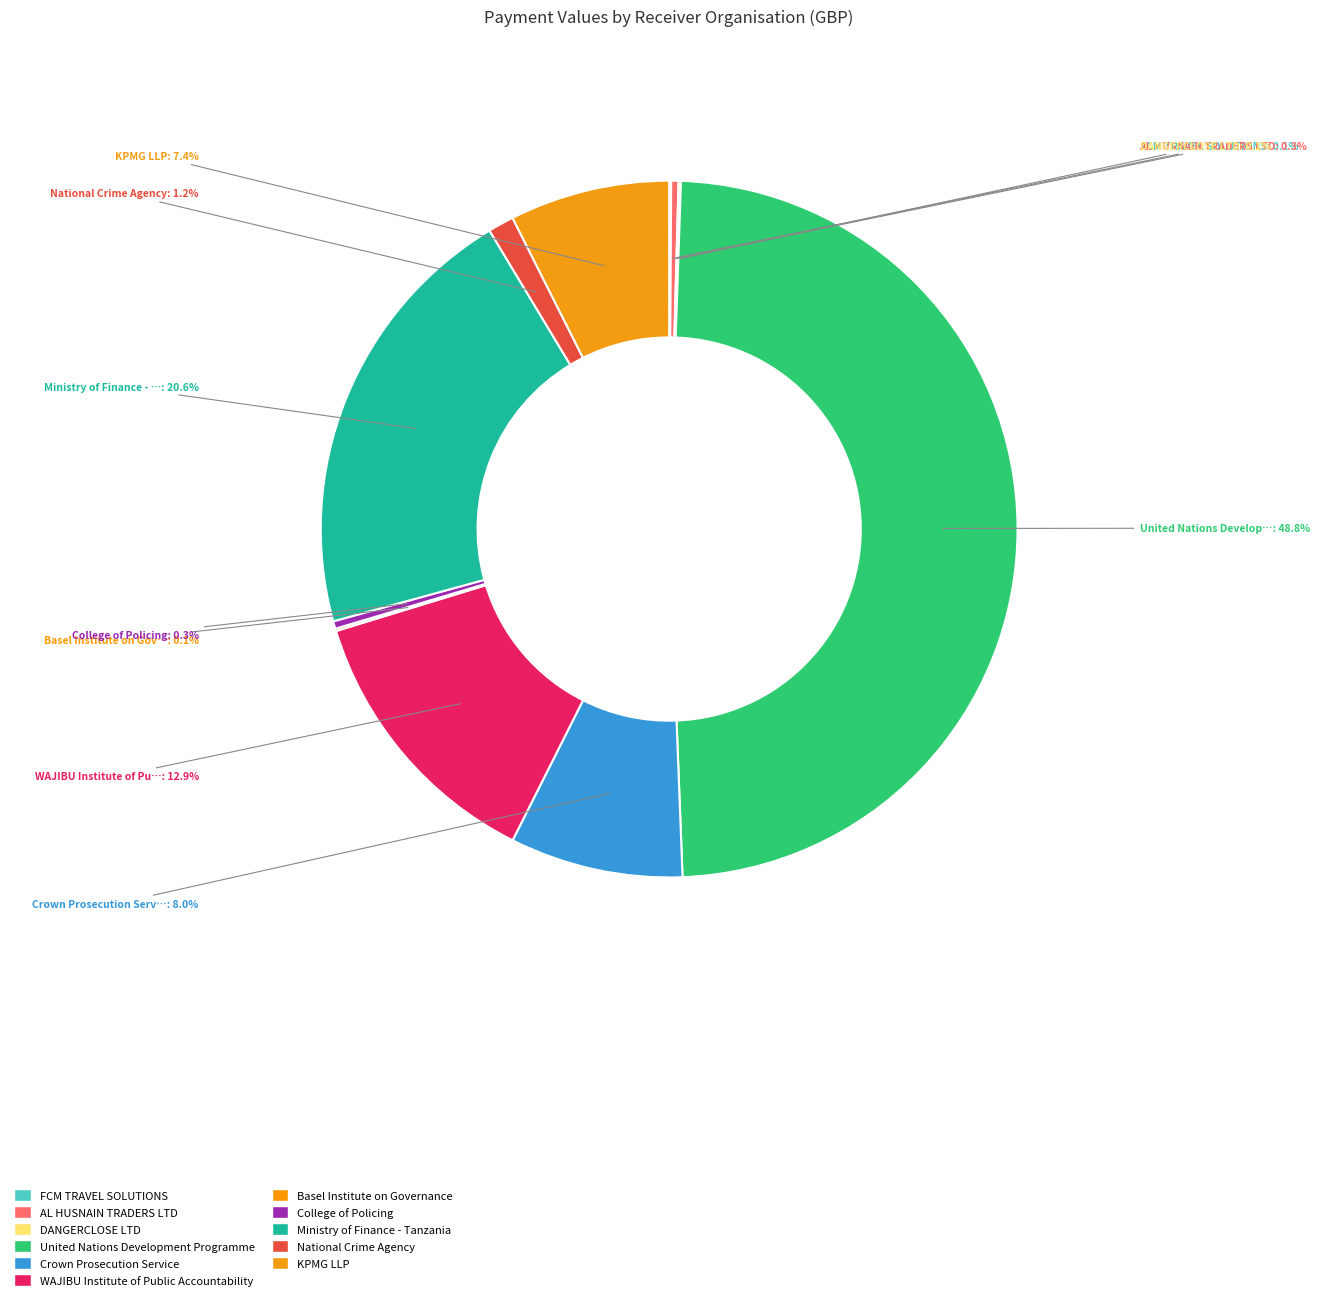

Which slice is the smallest?

FCM TRAVEL SOLUTIONS